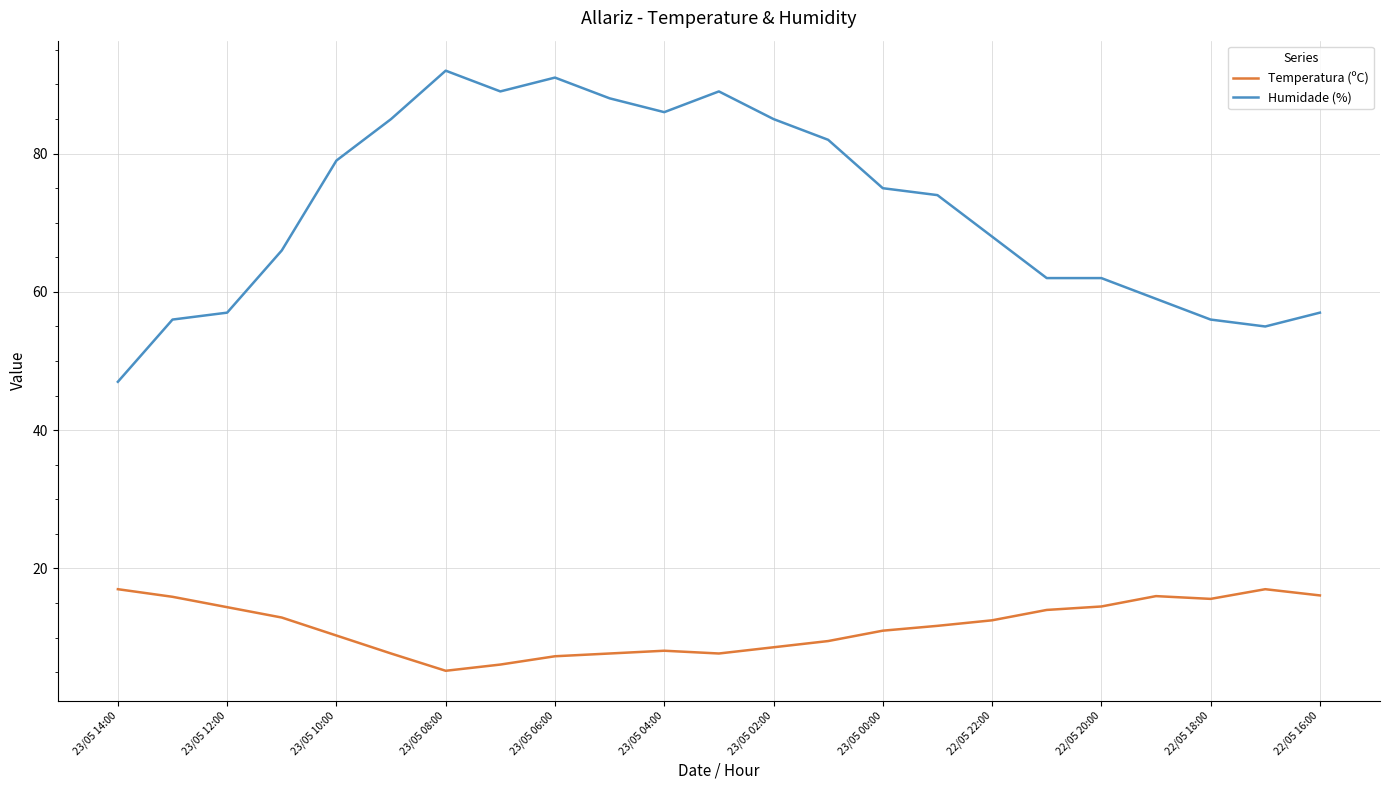

True or false: Humidade (%) and Temperatura (ºC) intersect in this chart.

False